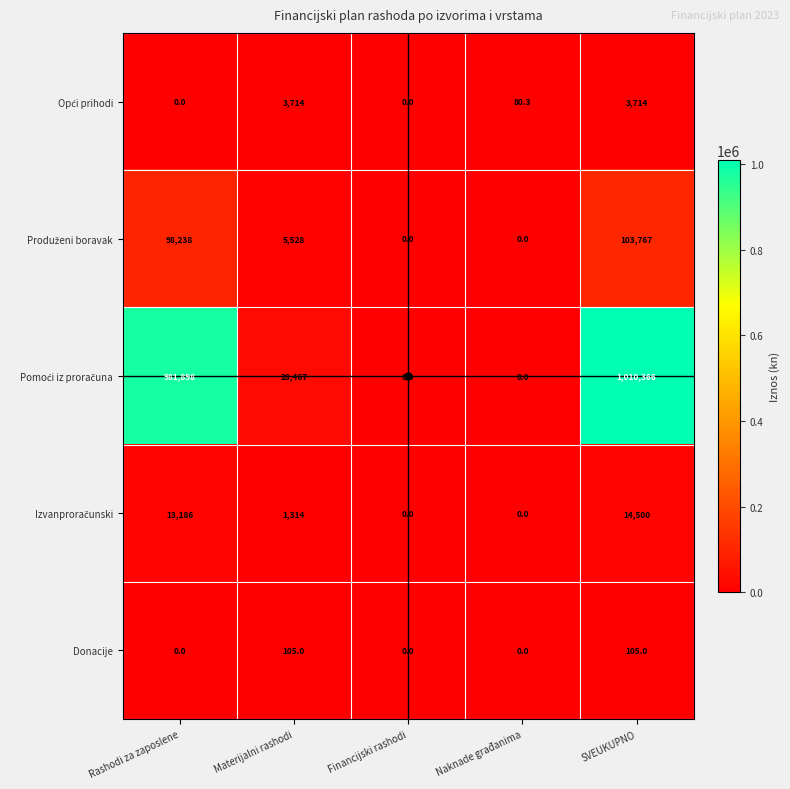

True or false: Donacije has a value of 0.0 at Naknade građanima.

True